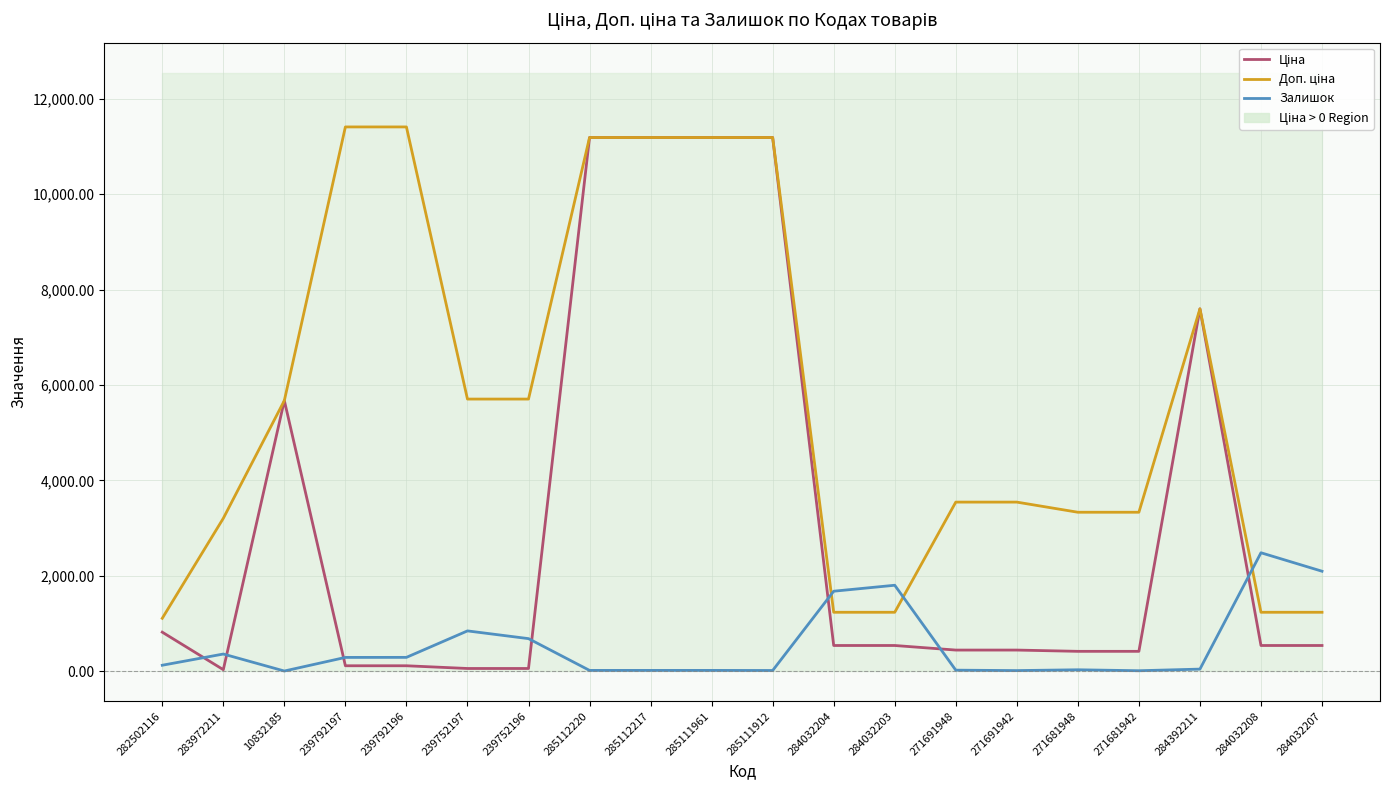

What is the average value of the Ціна series?

3154.6